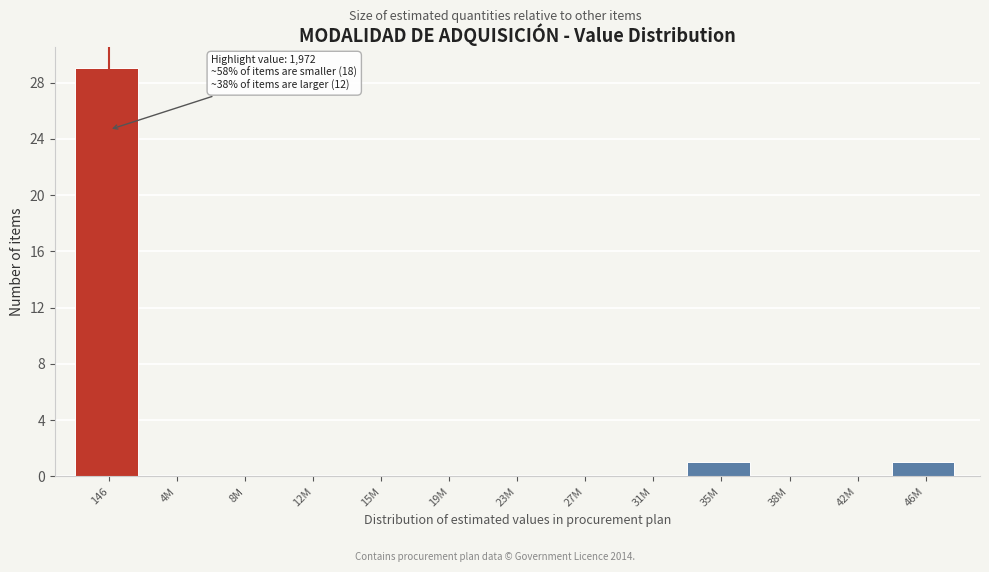

Reading left to right, transcribe all the data shown in this chart.

146=29	4M=0	8M=0	12M=0	15M=0	19M=0	23M=0	27M=0	31M=0	35M=1	38M=0	42M=0	46M=1